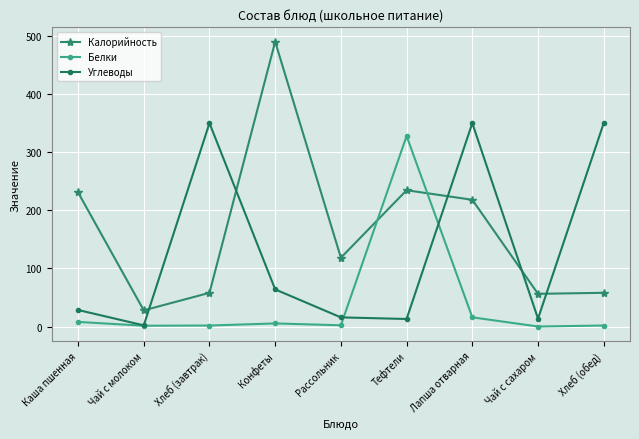

How many data points in Калорийность are above 118?

5